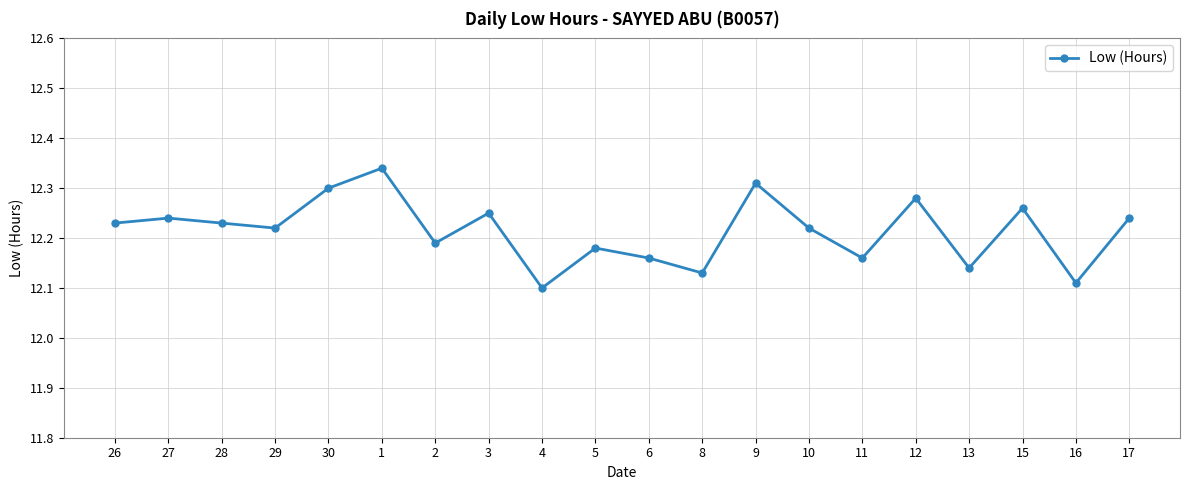

How many points are higher than both their immediate neighbors (excluding endpoints)?

7